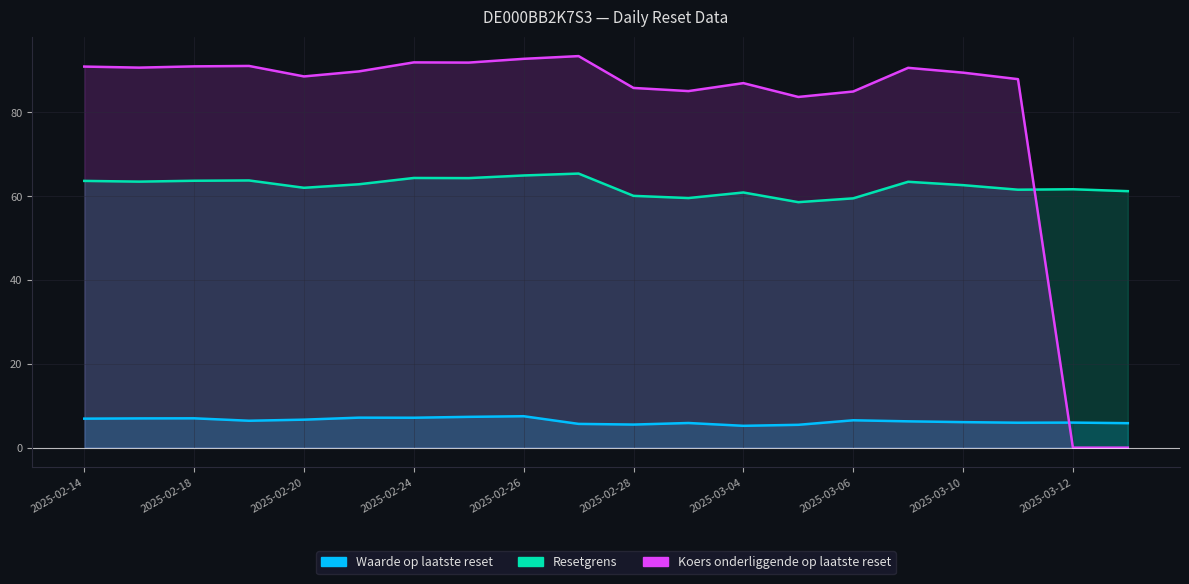

Which series has the widest spread of values?

Koers onderliggende op laatste reset